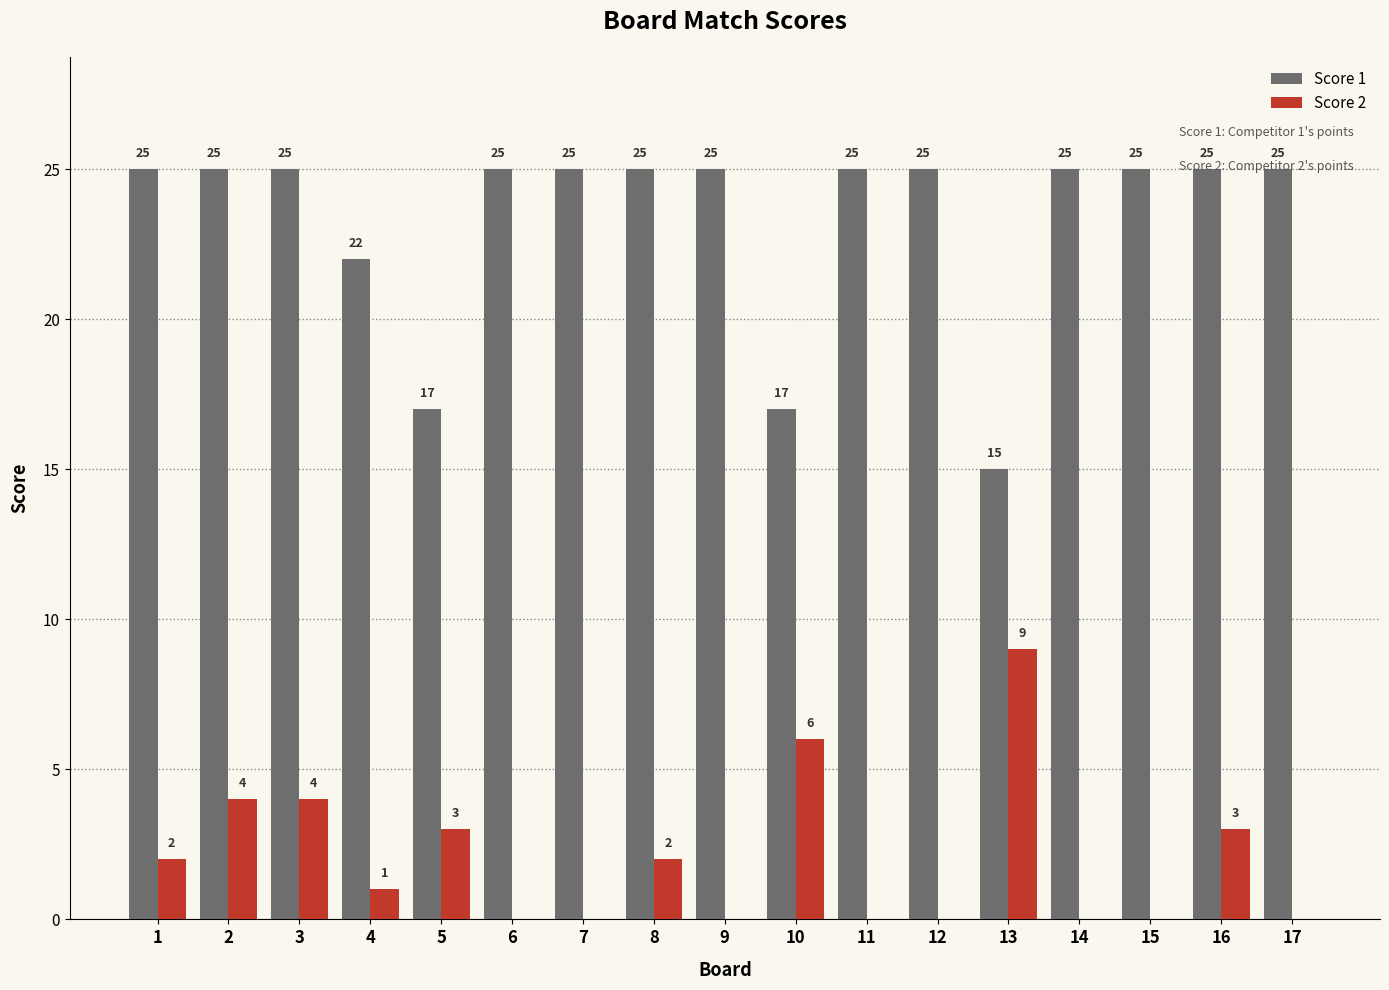

The Score 1 series shows 9 at 17. True or false?

False